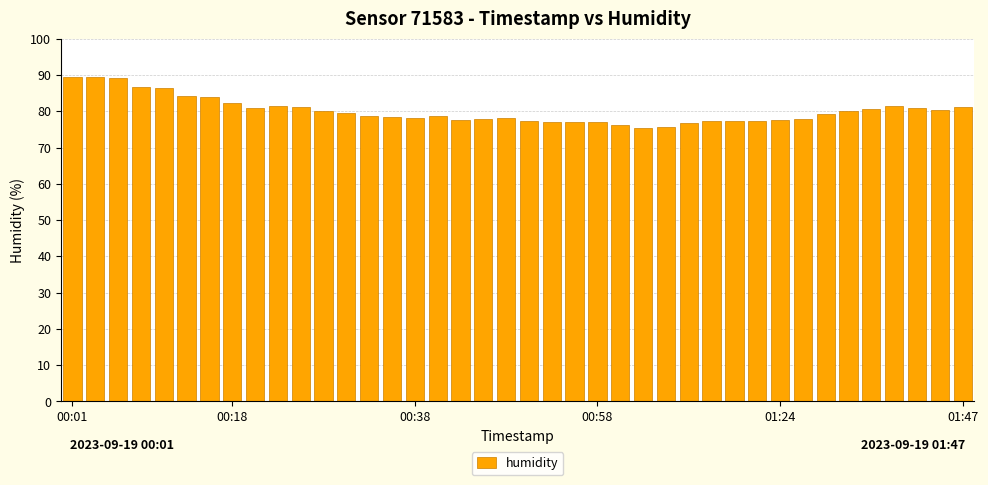

What is the minimum value shown in the chart?

75.4